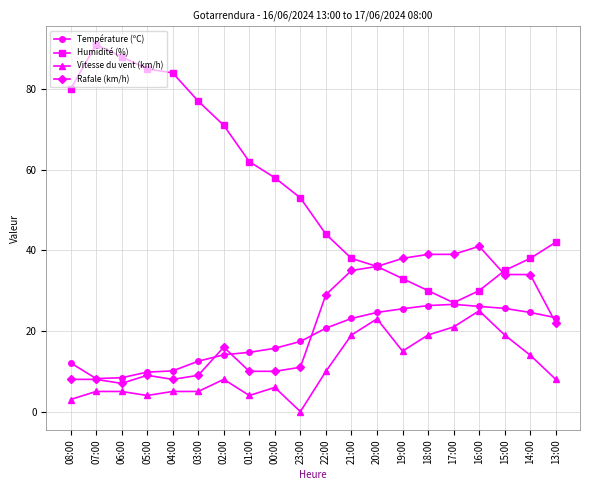

What is the sum of the Rafale (km/h) values at 02:00 and 05:00?

25.0